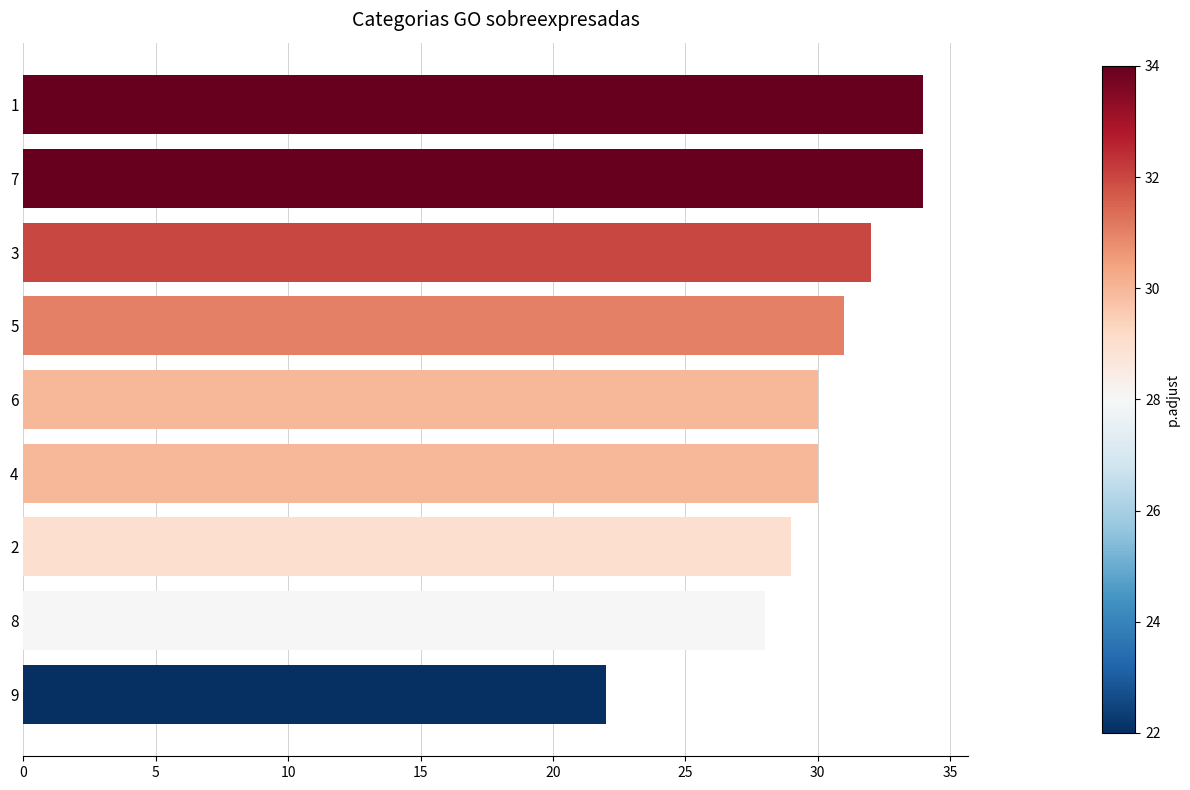

How many categories are shown in the chart?

9